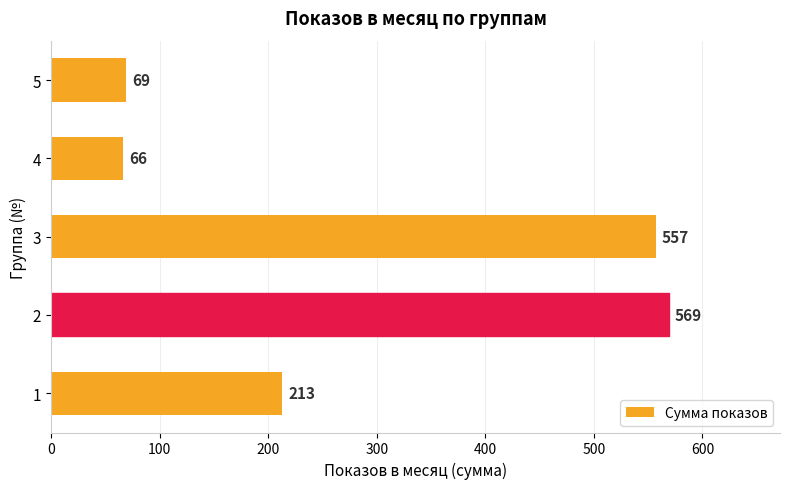

The value at 3 is 382. True or false?

False